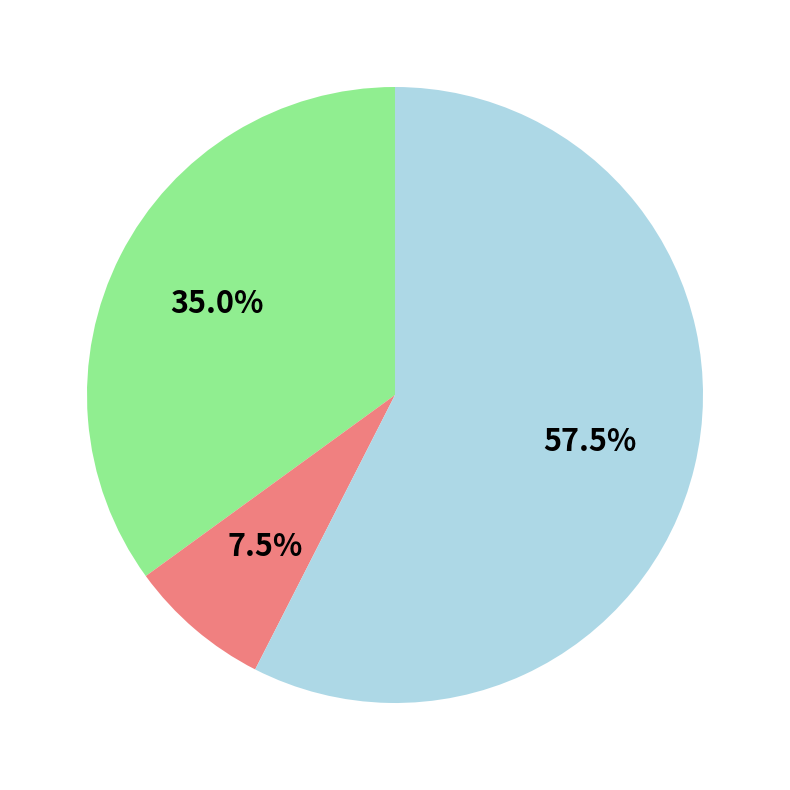

Does any single category account for the majority?

Yes